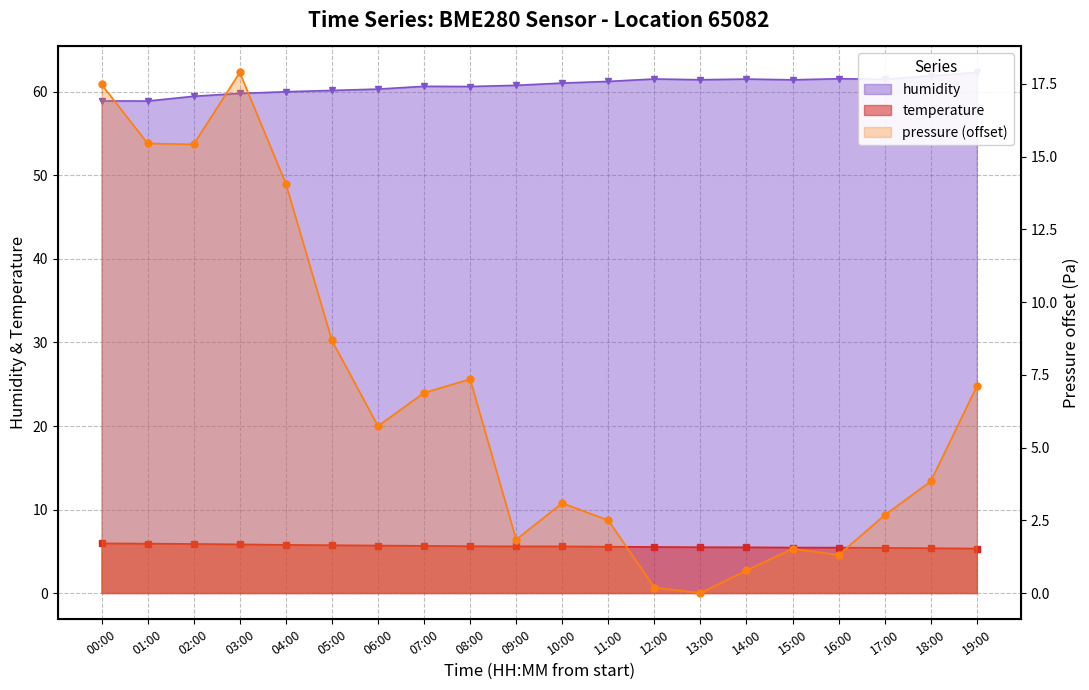

What is the sum of all pressure values?

133.8